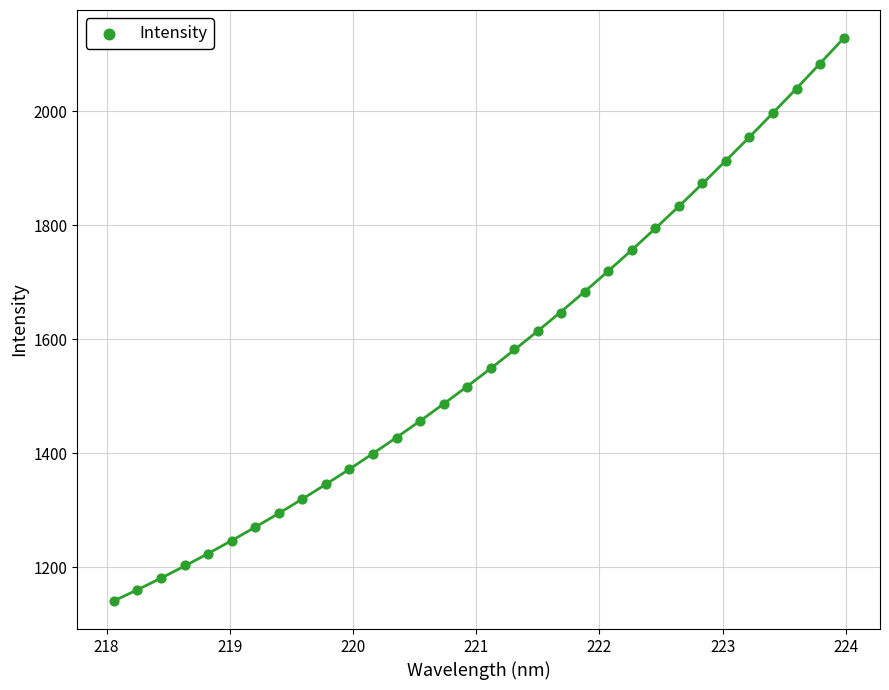

What is the range of X values (max minus min)?

5.9